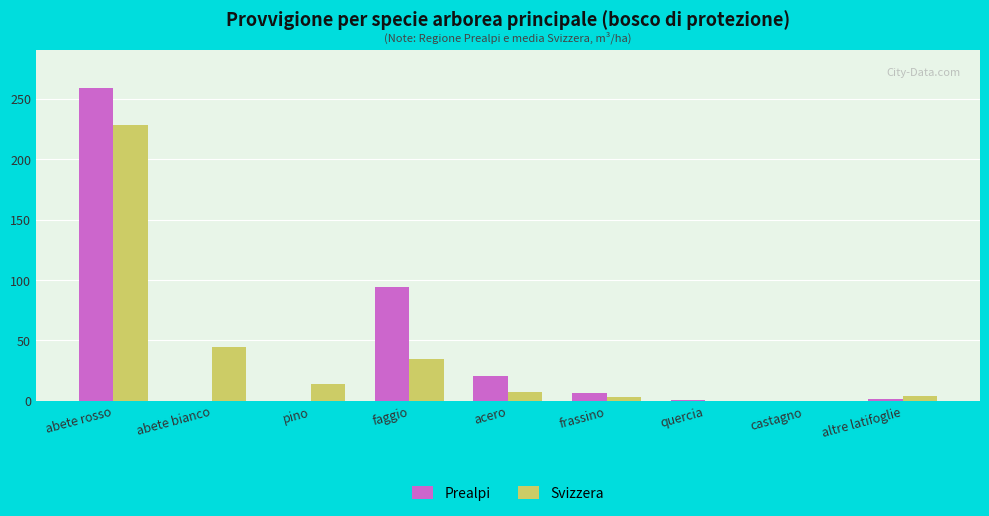

Is the value of Svizzera at altre latifoglie greater than the value of Prealpi at abete rosso?

No